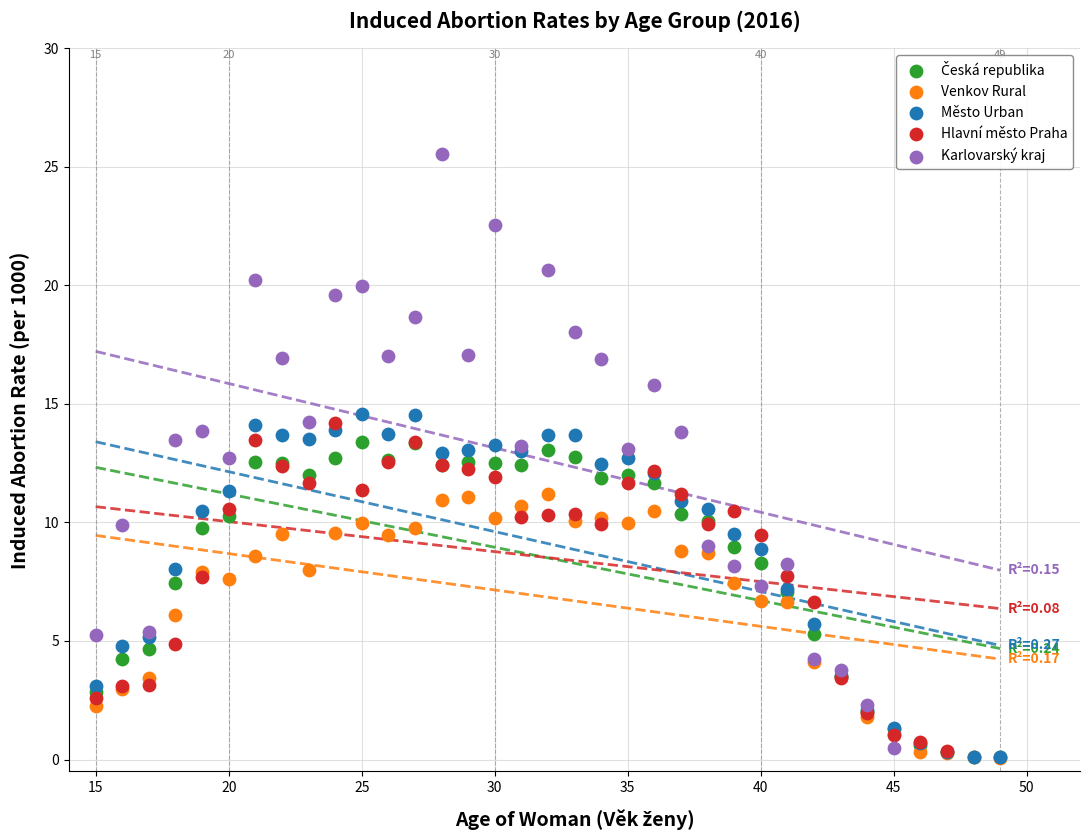

Which series contains the highest Y value?

Karlovarský kraj